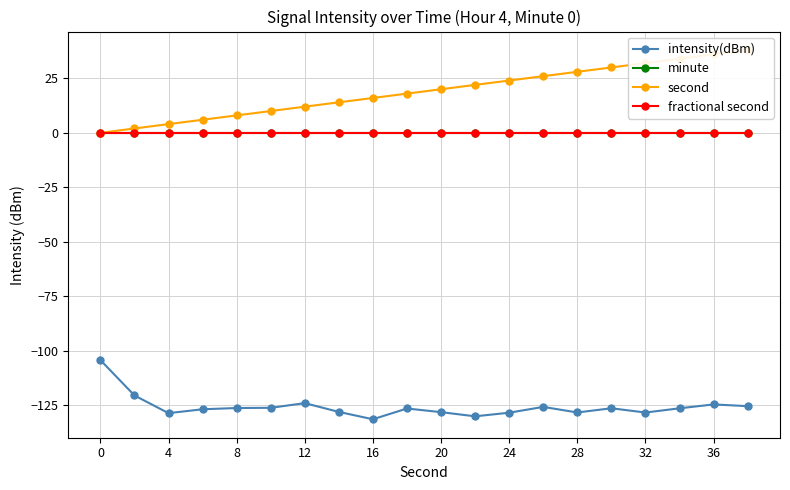

True or false: second has more than 1 points higher than both neighbors.

False